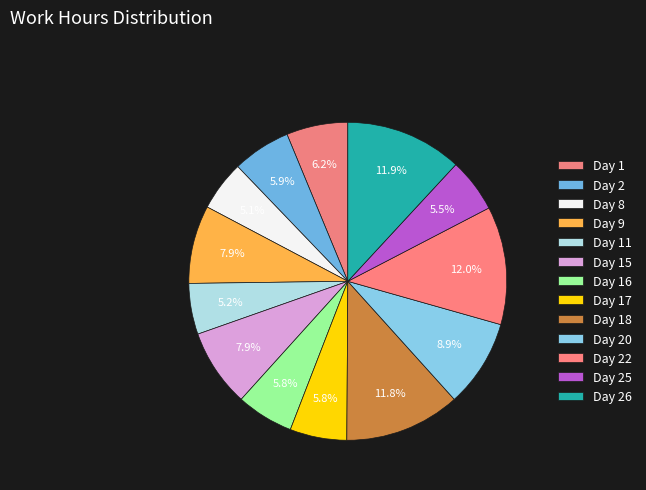

Combined, do Day 1 and Day 17 account for over 50%?

No